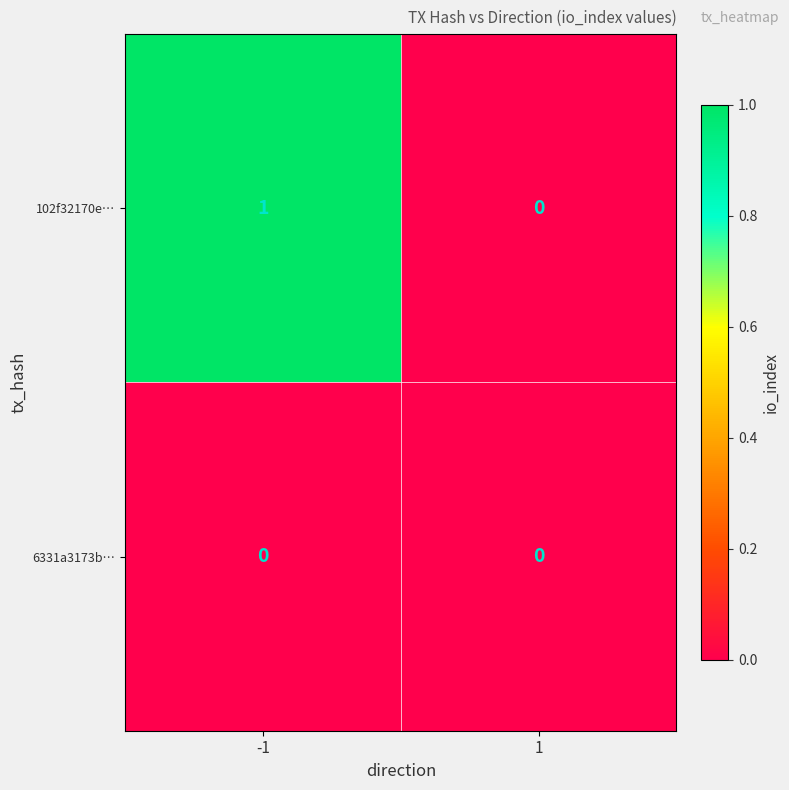

Which series has the largest range (max minus min)?

102f32170e…